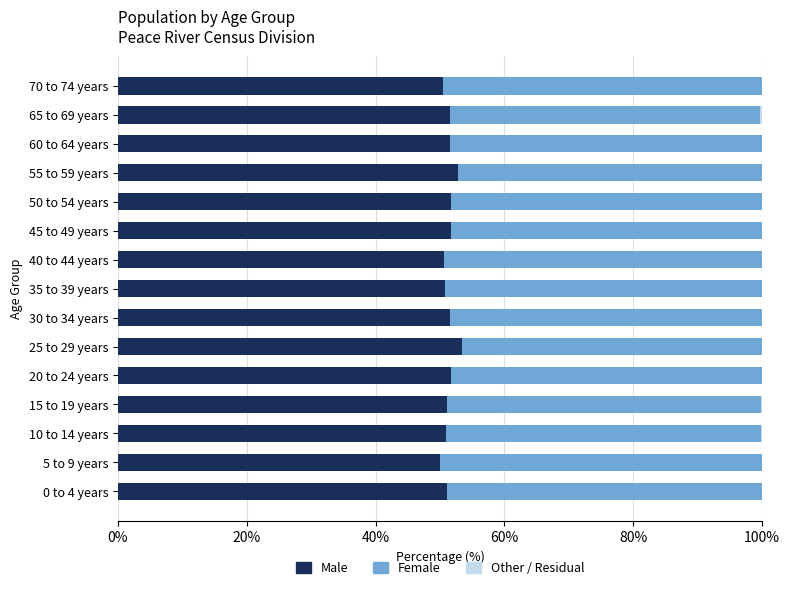

How many distinct data groups are displayed?

3